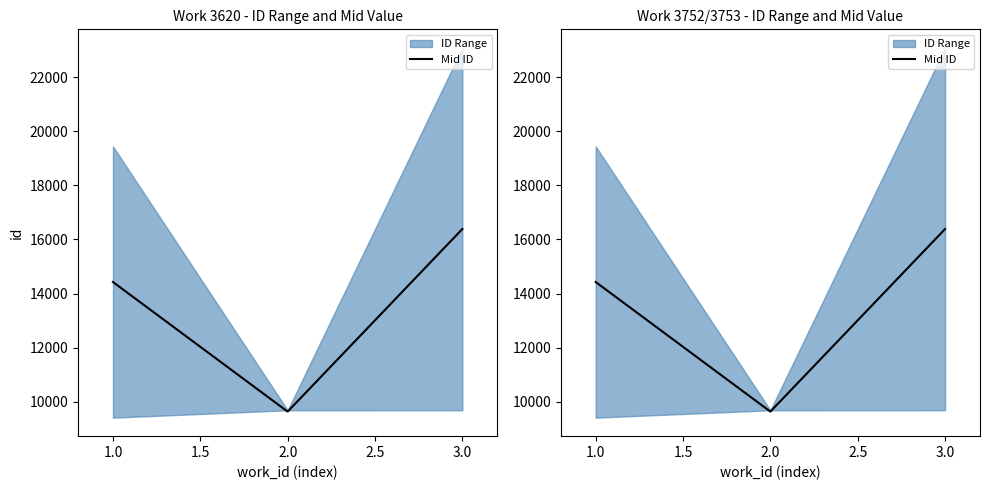

How many values are below 14426?

1